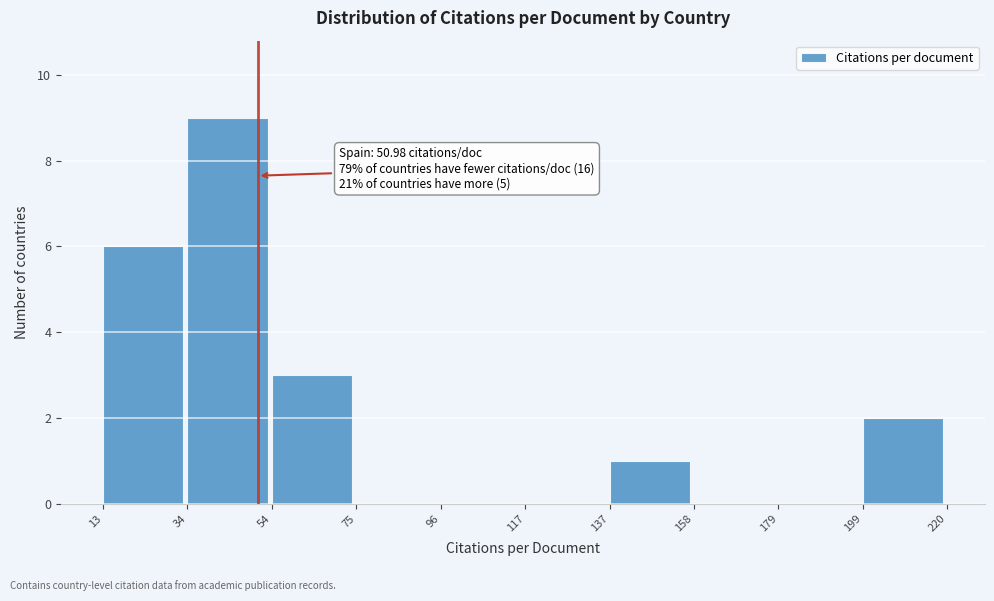

Over which range of the x-axis is the bar tallest?

34 to 54